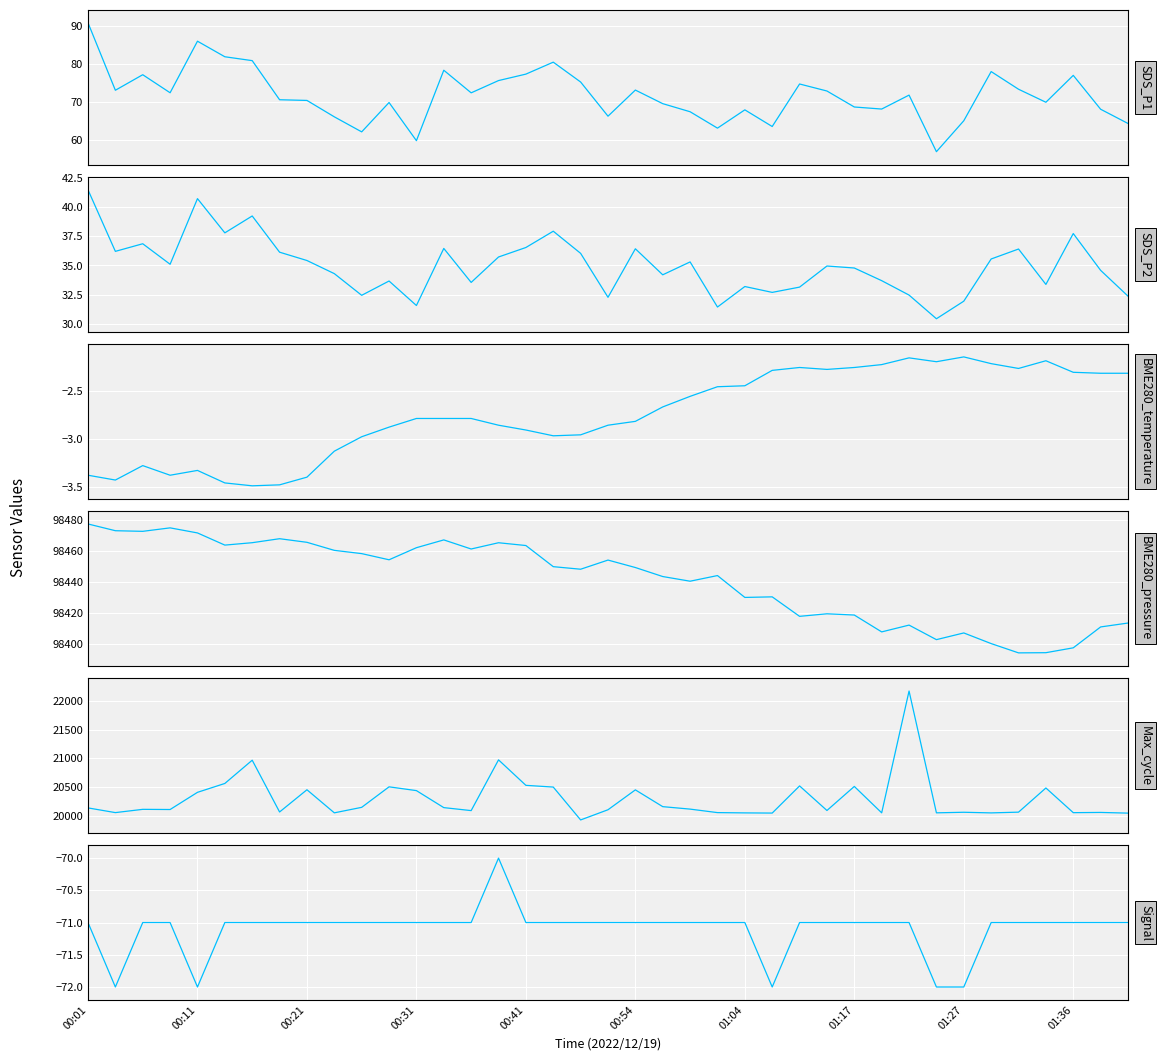

In BME280_pressure, how many points are higher than both neighbors (excluding endpoints)?

10